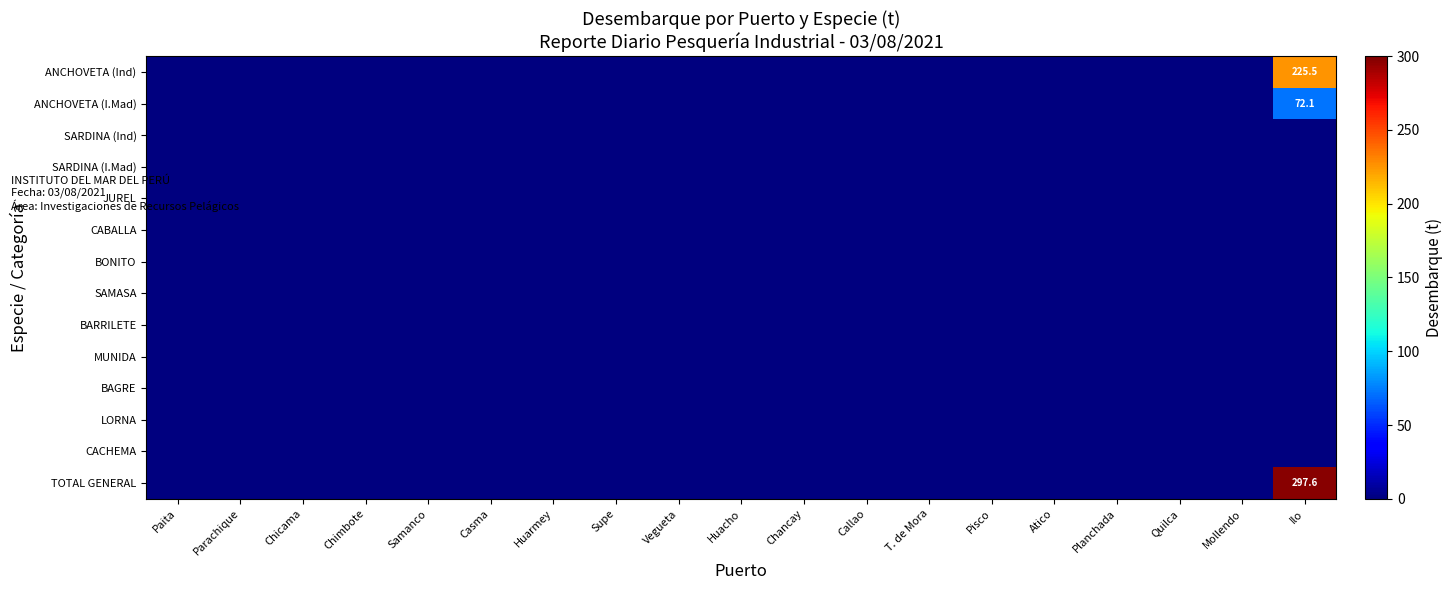

What is the greatest value displayed?

297.6